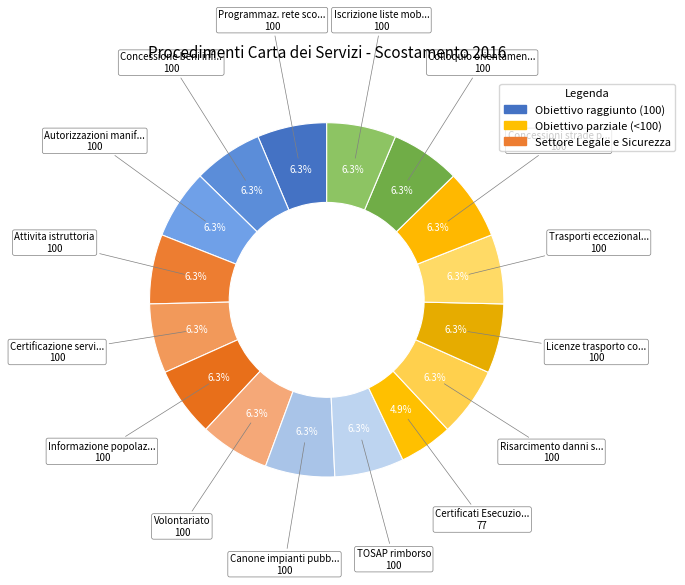

Count the number of slices in the pie.

16